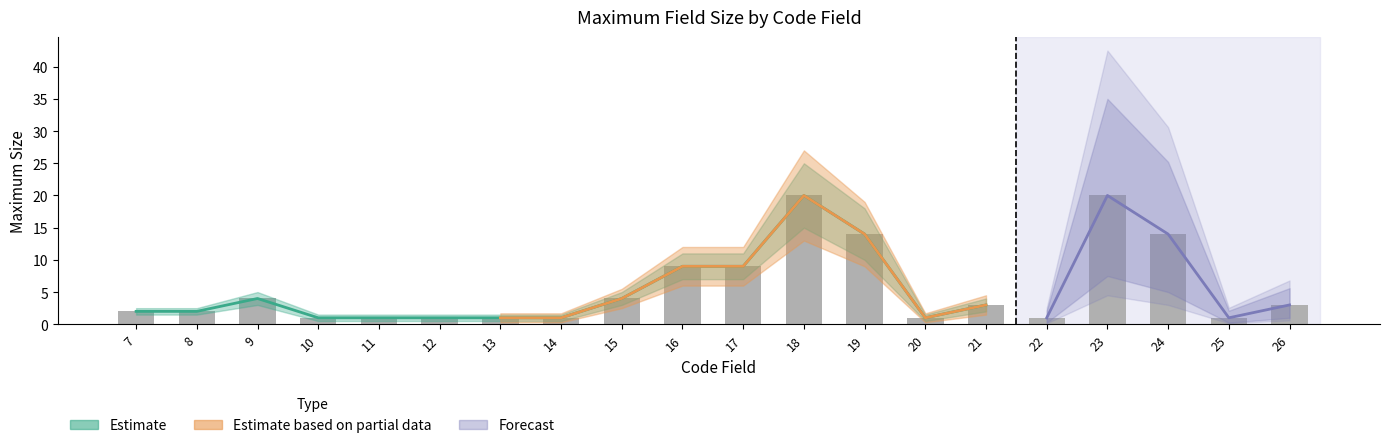

What is the ratio of the value at 24 to the value at 19?

1.0